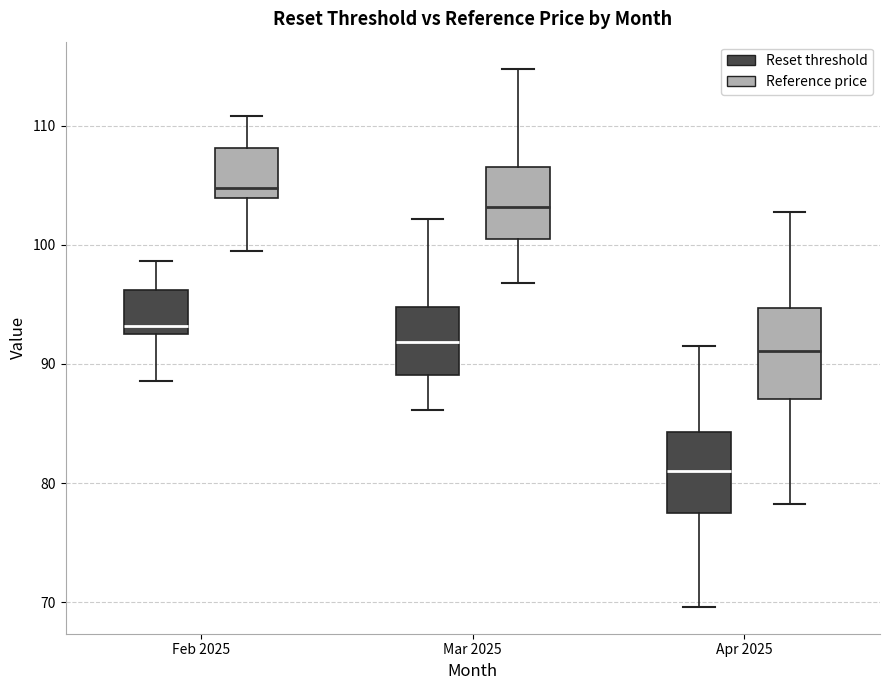

Reading left to right, transcribe this box plot: for each box, give where its median line is, the range the box spans, and where its two whiskers end, as read against the y-axis. The values are not printed on the chart, so give them approximately, as read against the axis.

Feb 2025 (Reset threshold): median 93 (just above the box's lower edge), box 93 to 96, whiskers 89 to 99
Feb 2025 (Reference price): median 105, box 104 to 108, whiskers 100 to 111
Mar 2025 (Reset threshold): median 92, box 89 to 95, whiskers 86 to 102
Mar 2025 (Reference price): median 103, box 101 to 107, whiskers 97 to 115
Apr 2025 (Reset threshold): median 81, box 77 to 84, whiskers 70 to 91
Apr 2025 (Reference price): median 91, box 87 to 95, whiskers 78 to 103